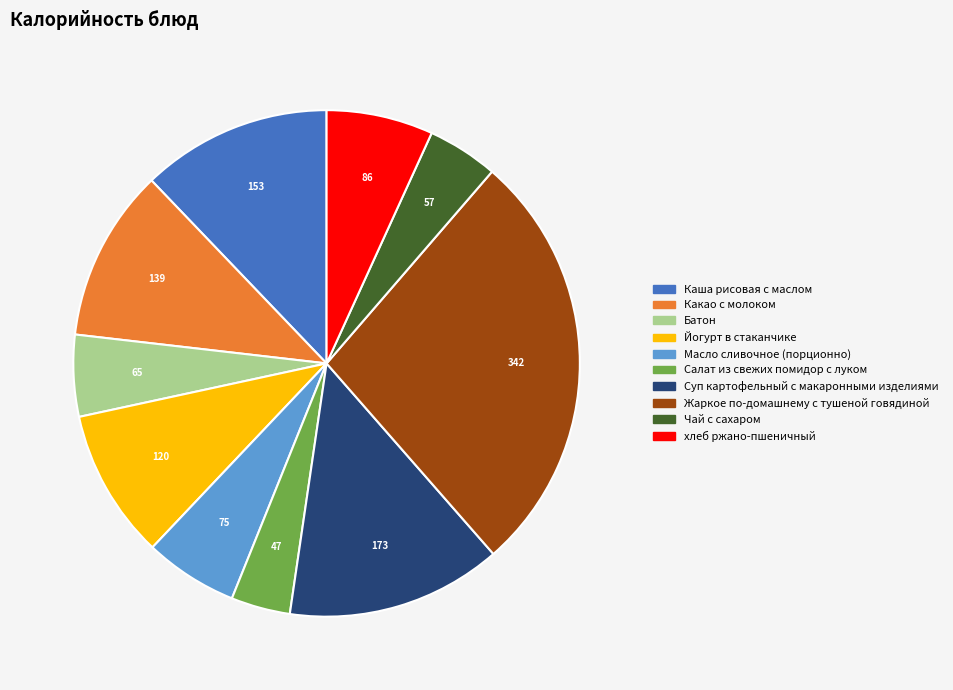

Rank the categories by value from highest to lowest.

Жаркое по-домашнему с тушеной говядиной, Суп картофельный с макаронными изделиями, Каша рисовая с маслом, Какао с молоком, Йогурт в стаканчике, хлеб ржано-пшеничный, Масло сливочное (порционно), Батон, Чай с сахаром, Салат из свежих помидор с луком